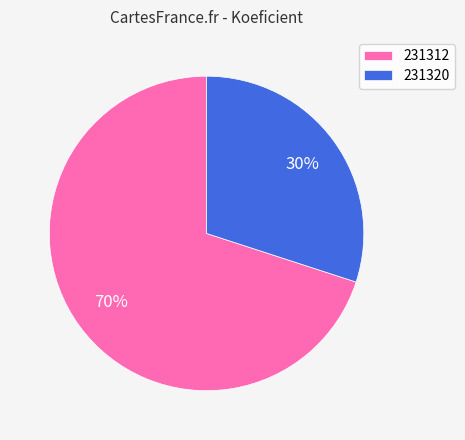

To the nearest percent, what percentage of the pie is 231312?

70%